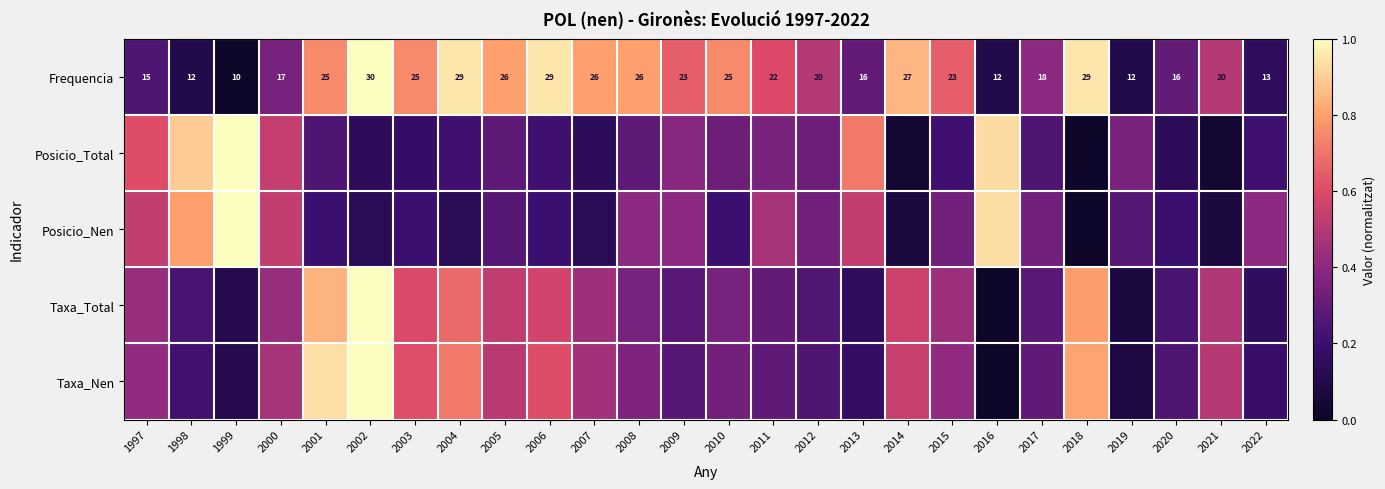

Where is Taxa_Total nearest to the value 0?

2016